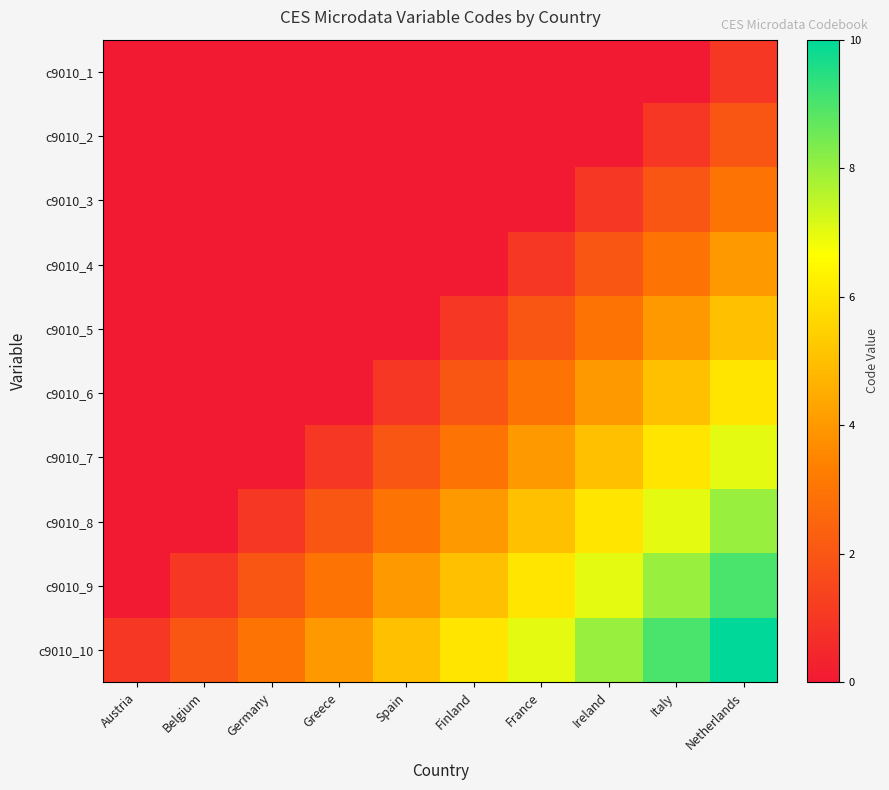

What is the difference between the highest and lowest values at Germany?

3